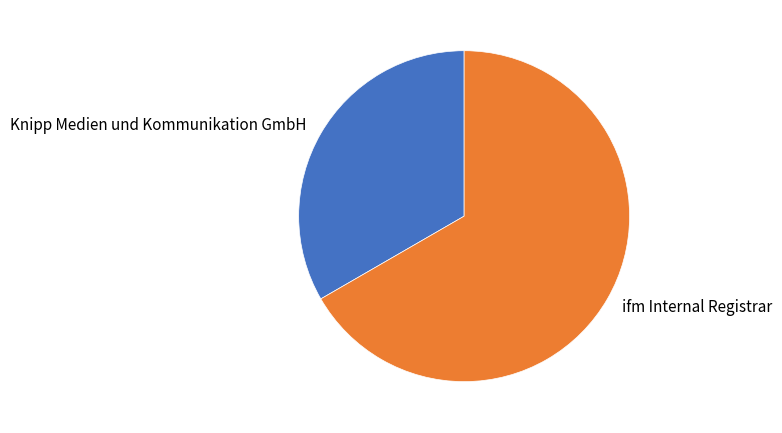

What is the largest slice in the pie chart?

ifm Internal Registrar